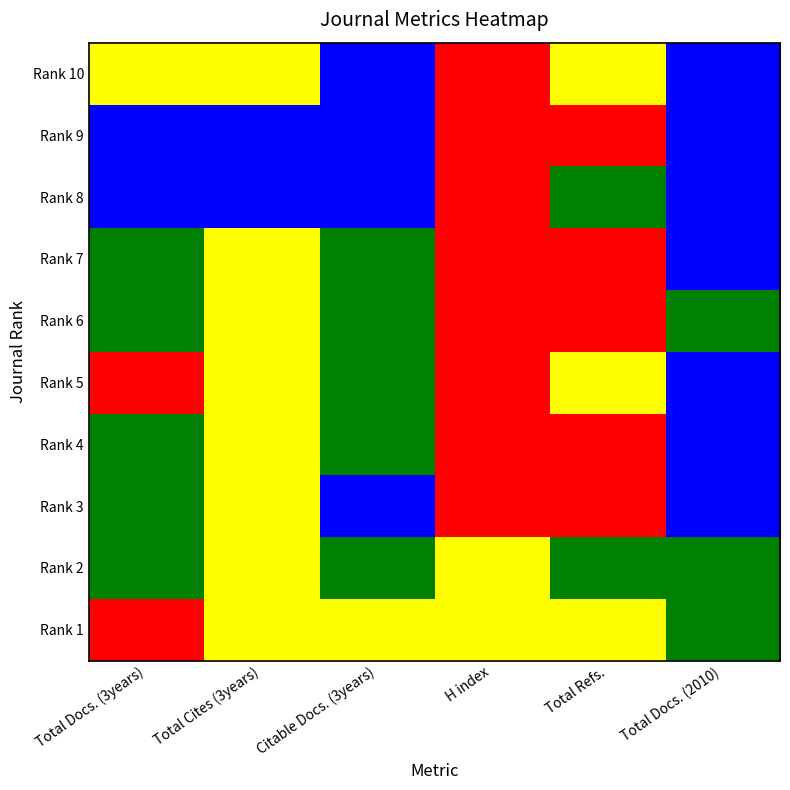

At how many categories does at least one series exceed 2?

5